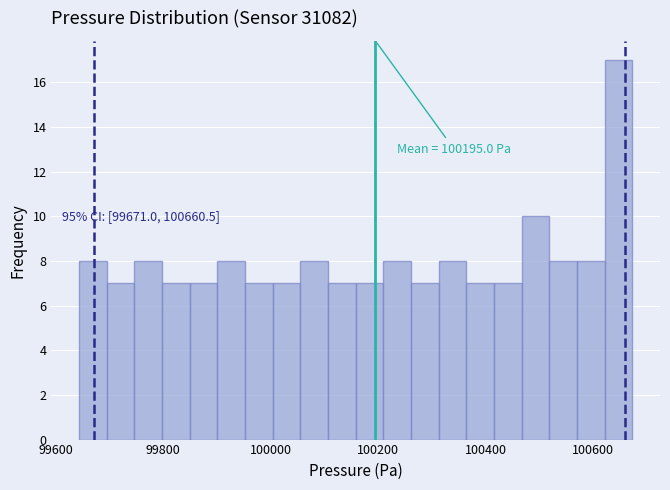

Around what value on the x-axis is the tallest bar? Give the approximate position of its centre, as read against the axis.

100640